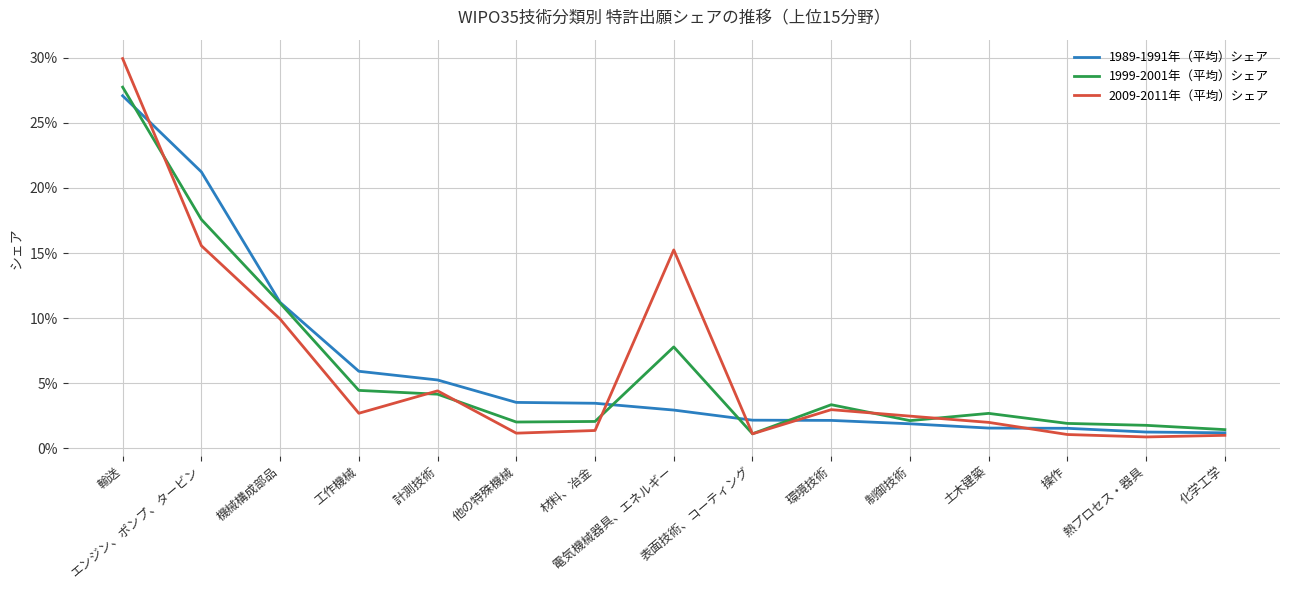

Does the chart have visible grid lines?

Yes